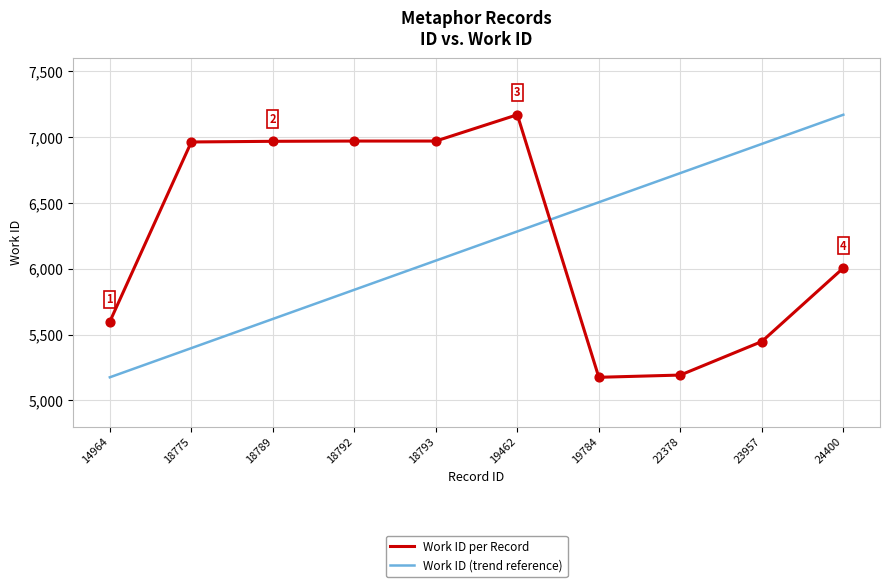

What is the spread (max minus min) of values at 23957?

1502.2